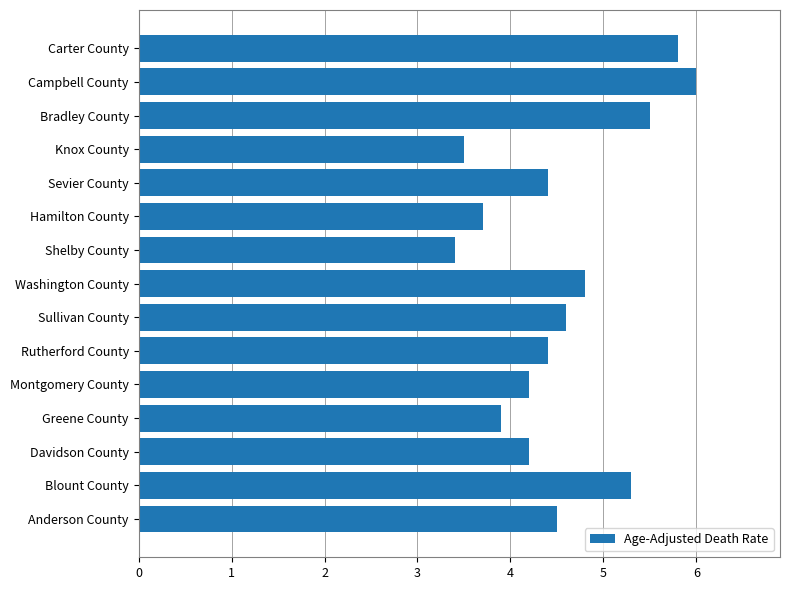

How many data points are above 4?

11